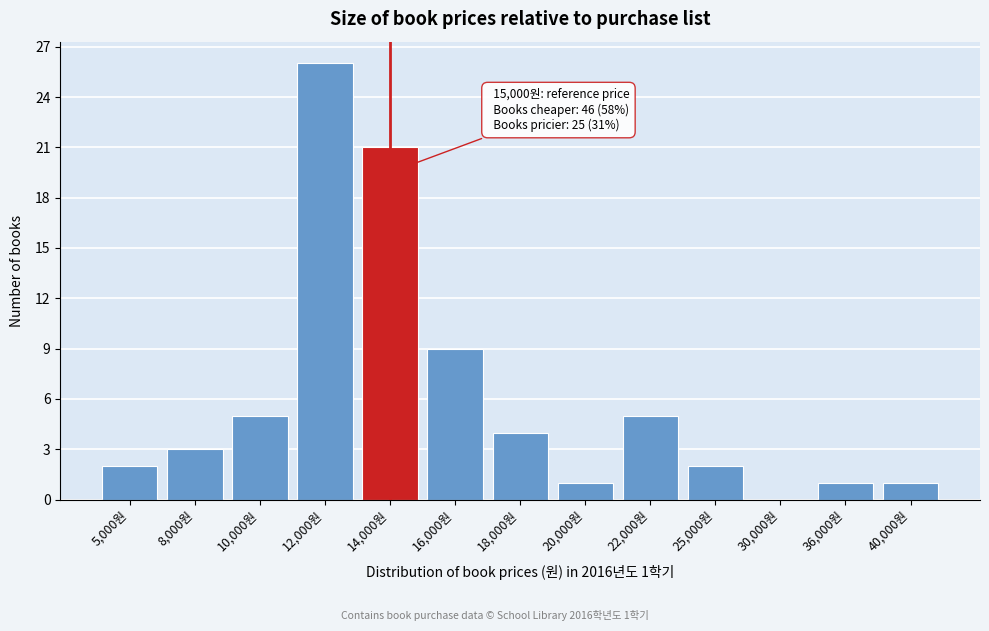

Reading left to right, what are all the values shown in this chart?

5,000원=2	8,000원=3	10,000원=5	12,000원=26	14,000원=21	16,000원=9	18,000원=4	20,000원=1	22,000원=5	25,000원=2	30,000원=0	36,000원=1	40,000원=1